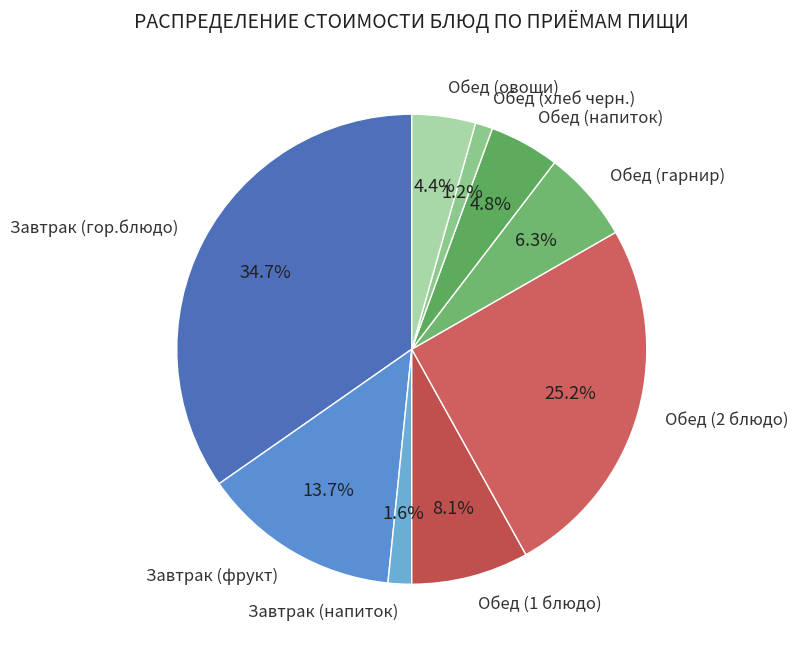

Count the number of slices in the pie.

9